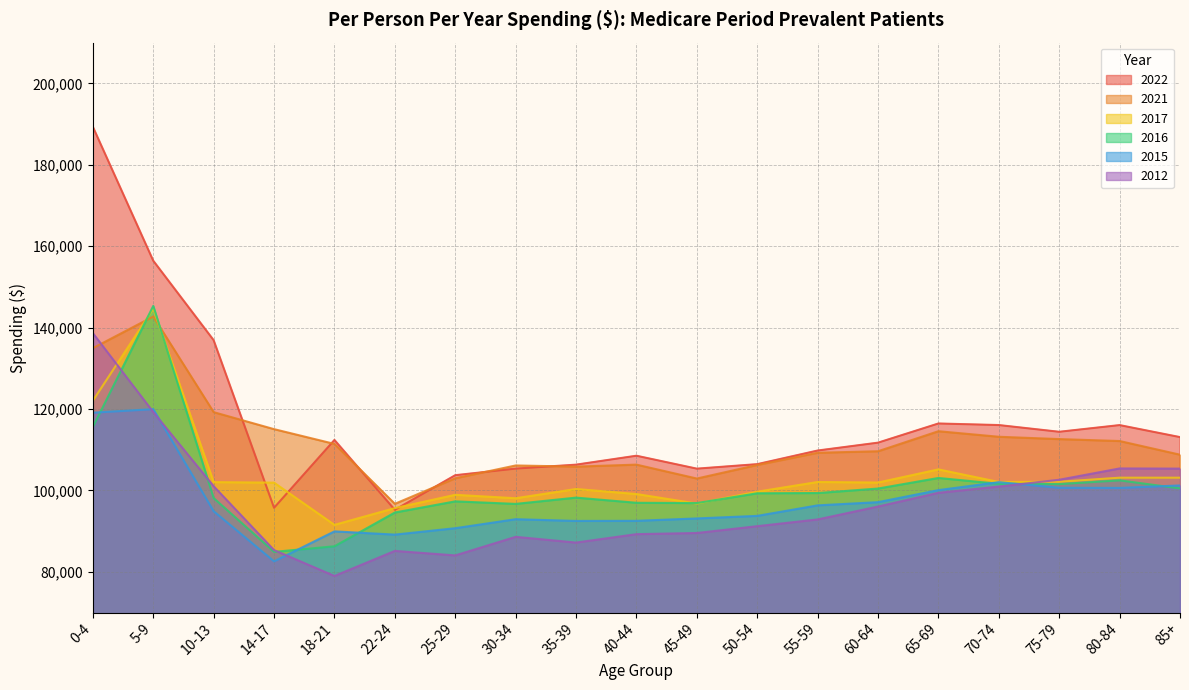

Reading right to left, extract all data points from this chart.

2022: 85+=113100	80-84=116050	75-79=114408	70-74=116061	65-69=116446	60-64=111736	55-59=109803	50-54=106457	45-49=105350	40-44=108526	35-39=106332	30-34=105364	25-29=103741	22-24=95238	18-21=112403	14-17=95734	10-13=136911	5-9=156439	0-4=189344
2021: 85+=108781	80-84=112137	75-79=112612	70-74=113184	65-69=114545	60-64=109626	55-59=109252	50-54=106251	45-49=102922	40-44=106339	35-39=105849	30-34=106133	25-29=102990	22-24=96711	18-21=111428	14-17=115055	10-13=119231	5-9=142725	0-4=134956
2017: 85+=103133	80-84=103133	75-79=102129	70-74=102079	65-69=105170	60-64=101942	55-59=102075	50-54=99690	45-49=96775	40-44=99118	35-39=100355	30-34=98084	25-29=98924	22-24=95659	18-21=91544	14-17=101916	10-13=102041	5-9=144650	0-4=122042
2016: 85+=100496	80-84=102477	75-79=101554	70-74=101628	65-69=103065	60-64=100466	55-59=99362	50-54=99300	45-49=96897	40-44=96969	35-39=98236	30-34=96693	25-29=97317	22-24=94578	18-21=86280	14-17=84912	10-13=98119	5-9=145334	0-4=115581
2015: 85+=101224	80-84=100618	75-79=100655	70-74=102032	65-69=100076	60-64=97120	55-59=96332	50-54=93750	45-49=93119	40-44=92535	35-39=92508	30-34=92931	25-29=90721	22-24=89147	18-21=89942	14-17=82578	10-13=94893	5-9=119969	0-4=119100
2012: 85+=105361	80-84=105402	75-79=102621	70-74=100955	65-69=99420	60-64=96046	55-59=92876	50-54=91218	45-49=89545	40-44=89259	35-39=87194	30-34=88603	25-29=84038	22-24=85148	18-21=78989	14-17=85343	10-13=101033	5-9=119245	0-4=138641